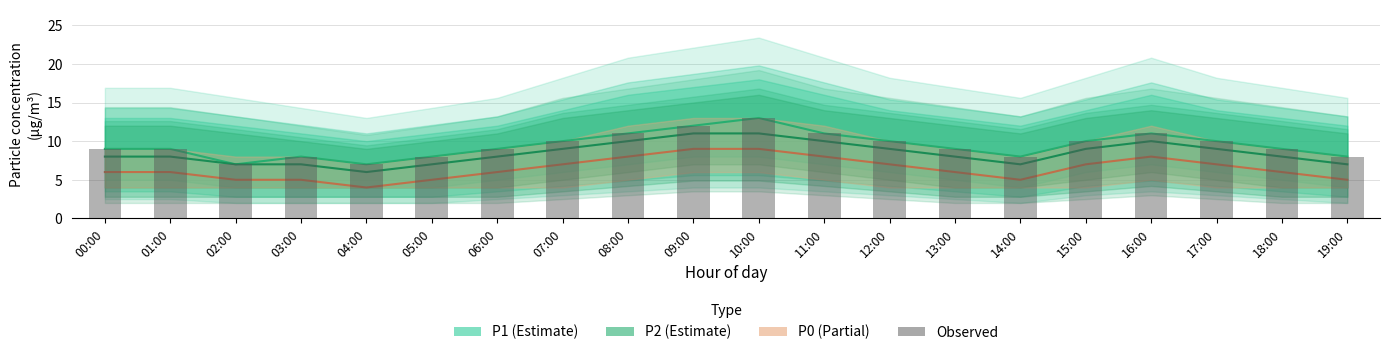

Where does the Observed P1 series first go above 9?

07:00